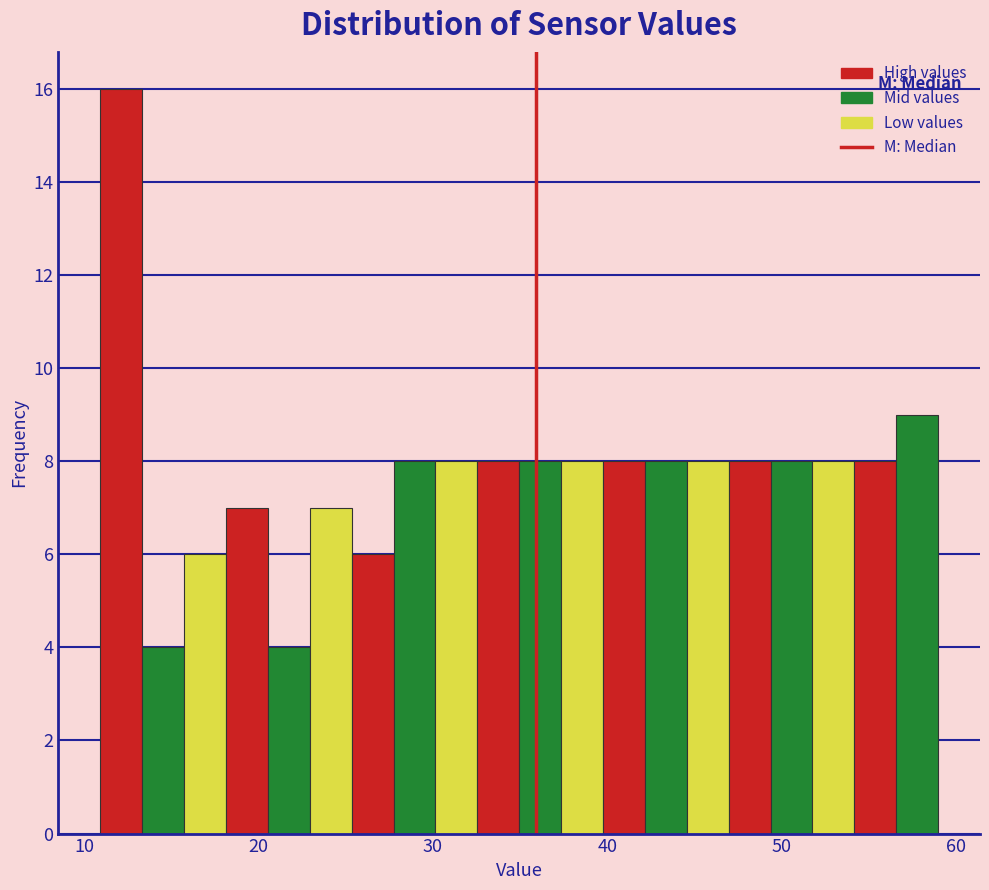

Read against the x-axis, roughly where is the centre of the tallest bar?

12